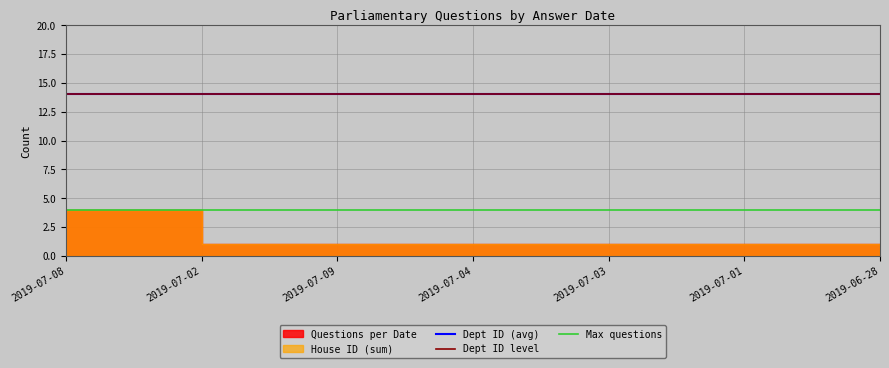

At which category does the chart reach its peak across all series?

2019-07-08